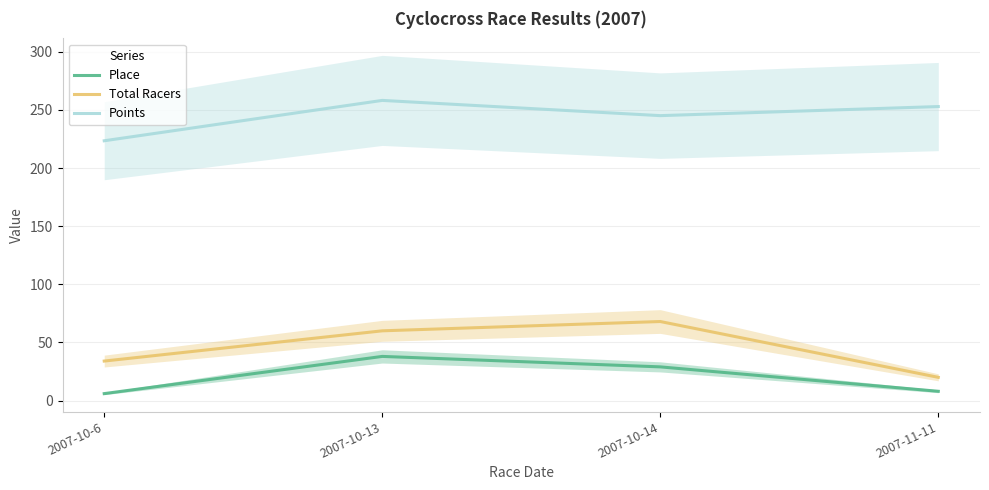

True or false: Place and Total Racers cross at least once.

False